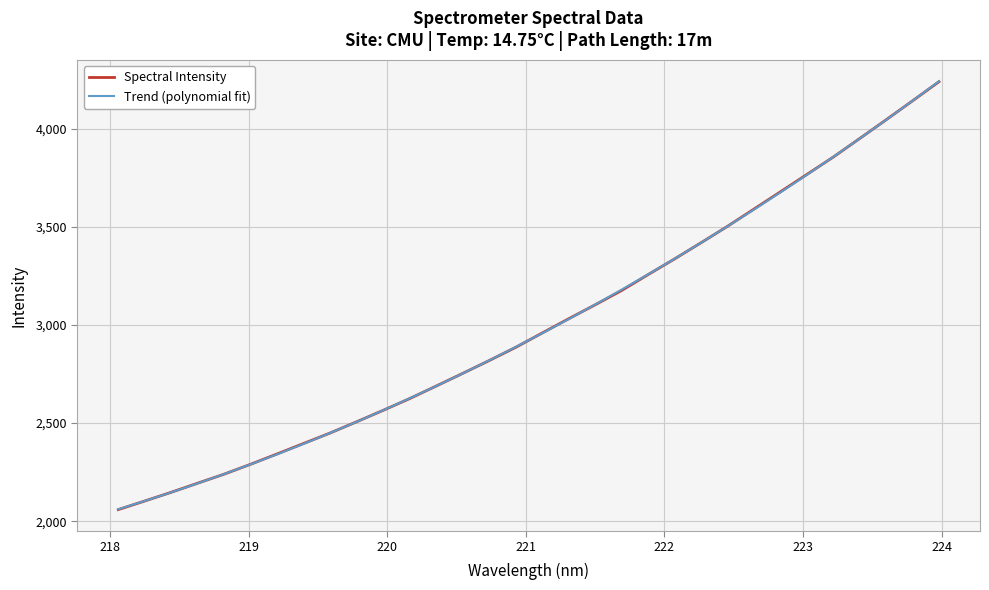

What is the maximum value shown in the chart?

4240.8